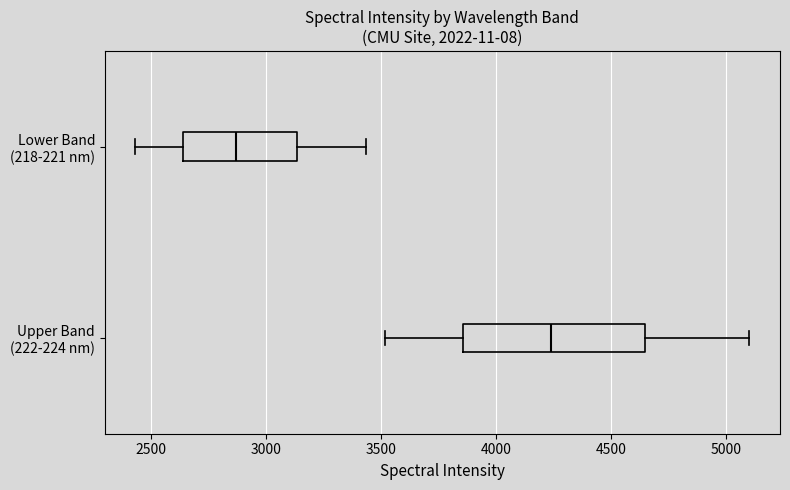

Which box is the widest, from its left edge to its right edge?

Upper Band (222-224 nm)